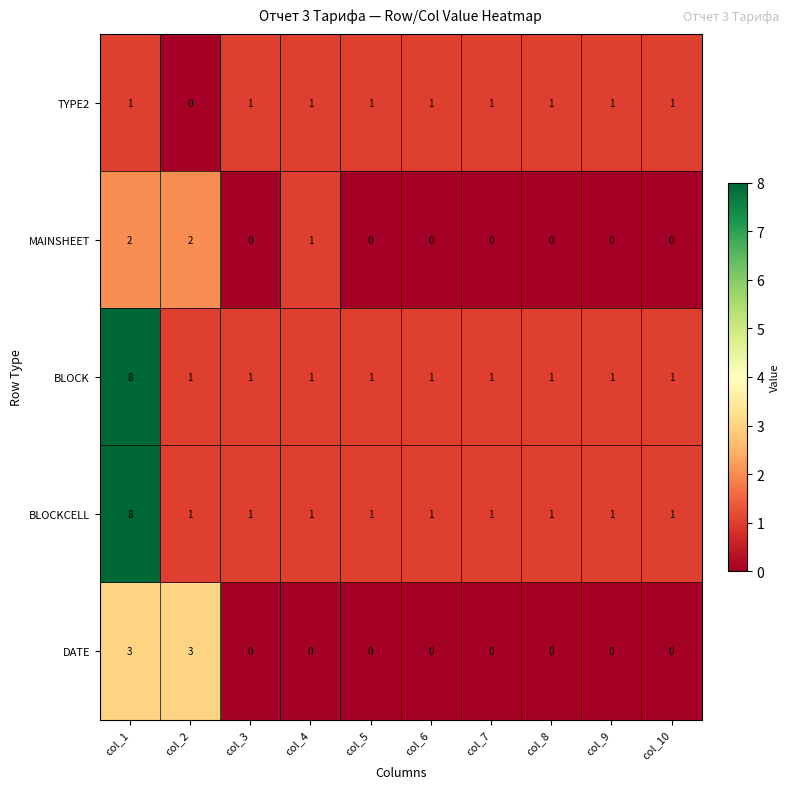

Count the number of categories in the chart.

10